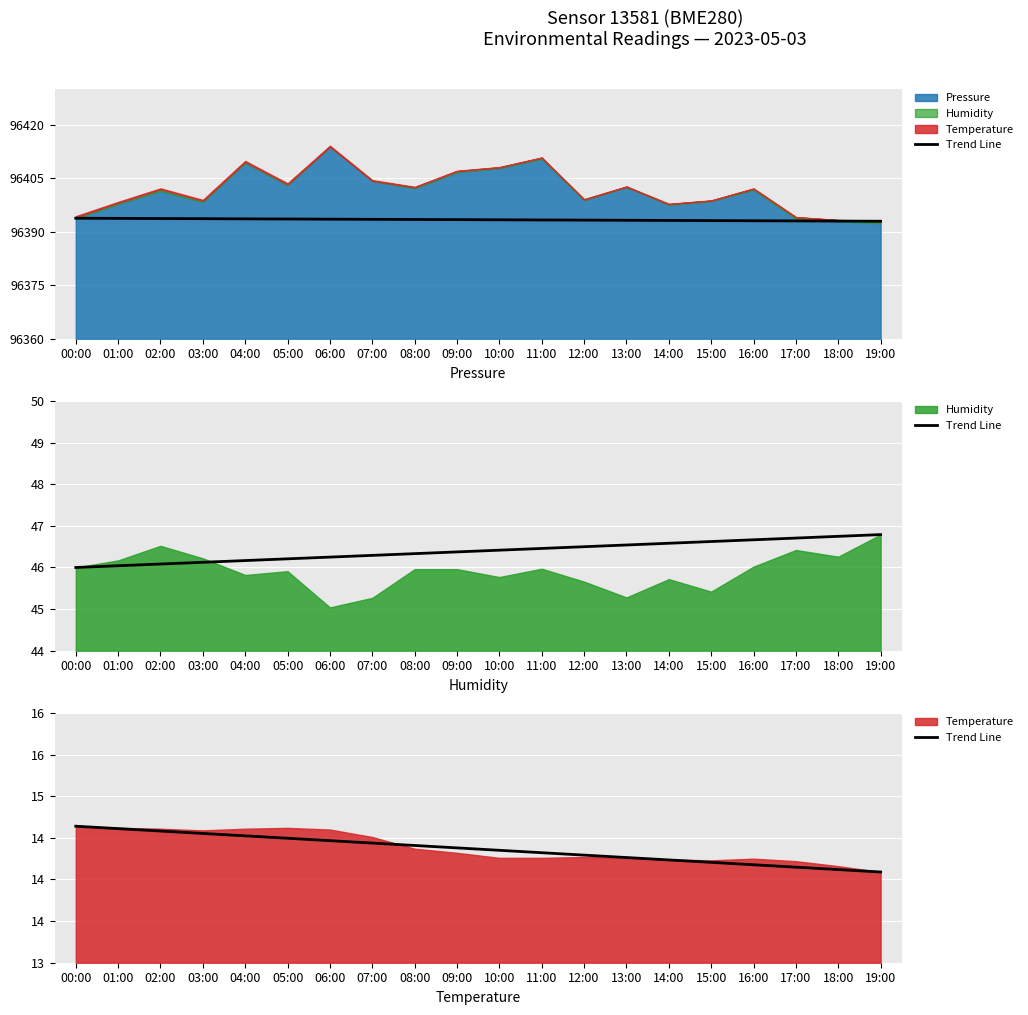

True or false: the data shows 14.6 at 00:00.

True